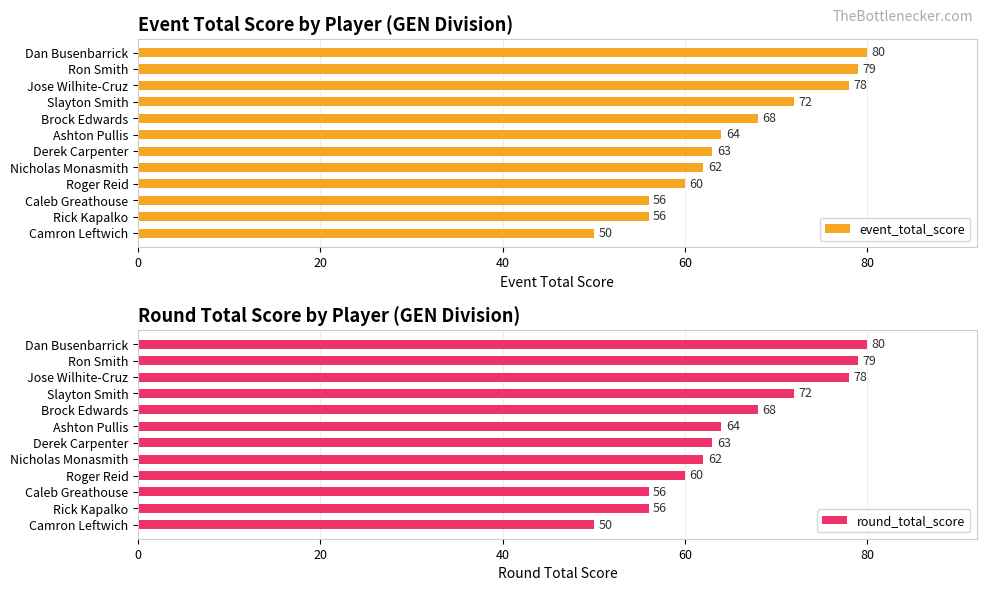

What is the average value of the round_total_score series?

66